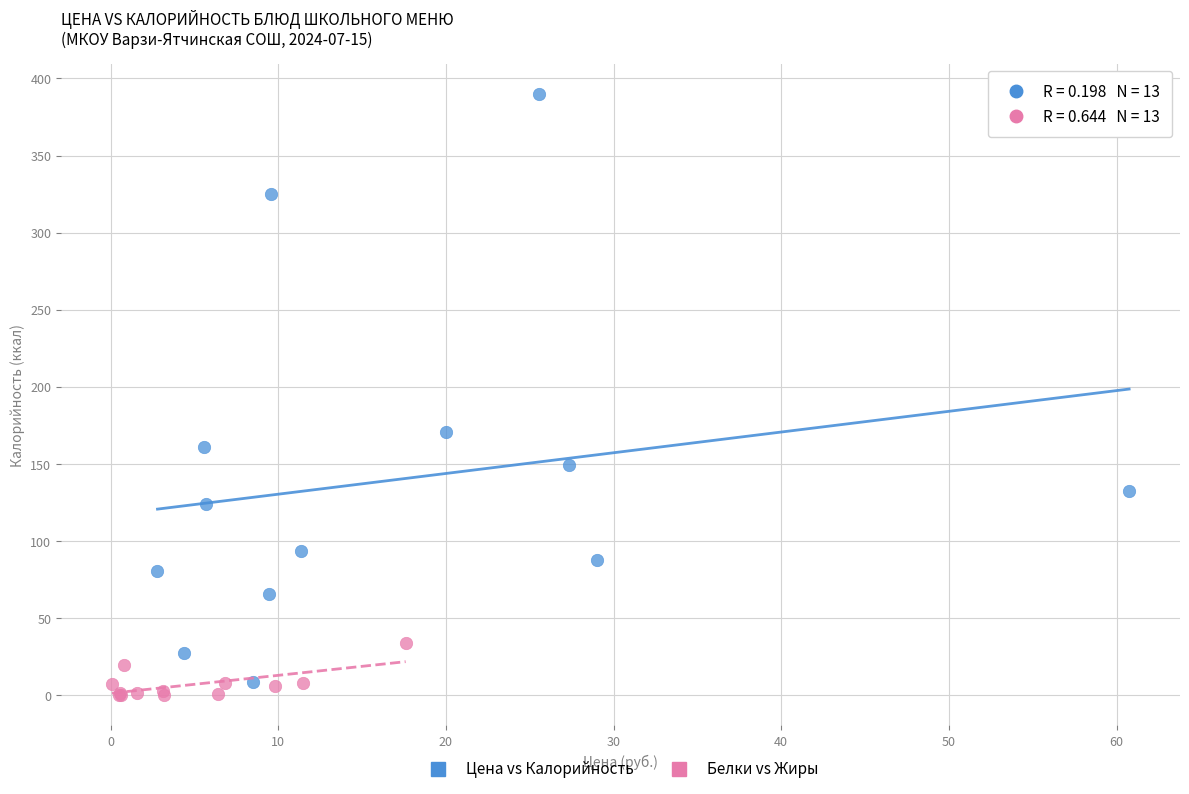

Which series contains the highest Y value?

Цена vs Калорийность